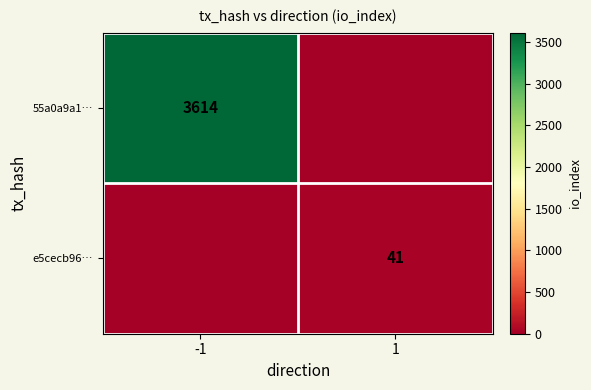

At how many categories does at least one series exceed 1191?

1